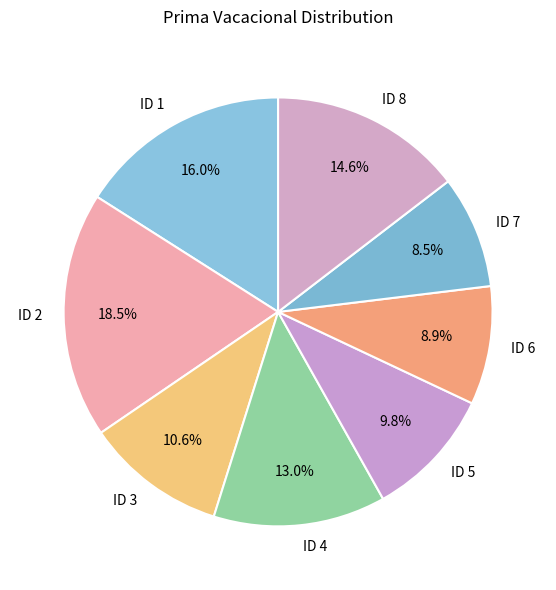

Which has a higher value, ID 5 or ID 1?

ID 1